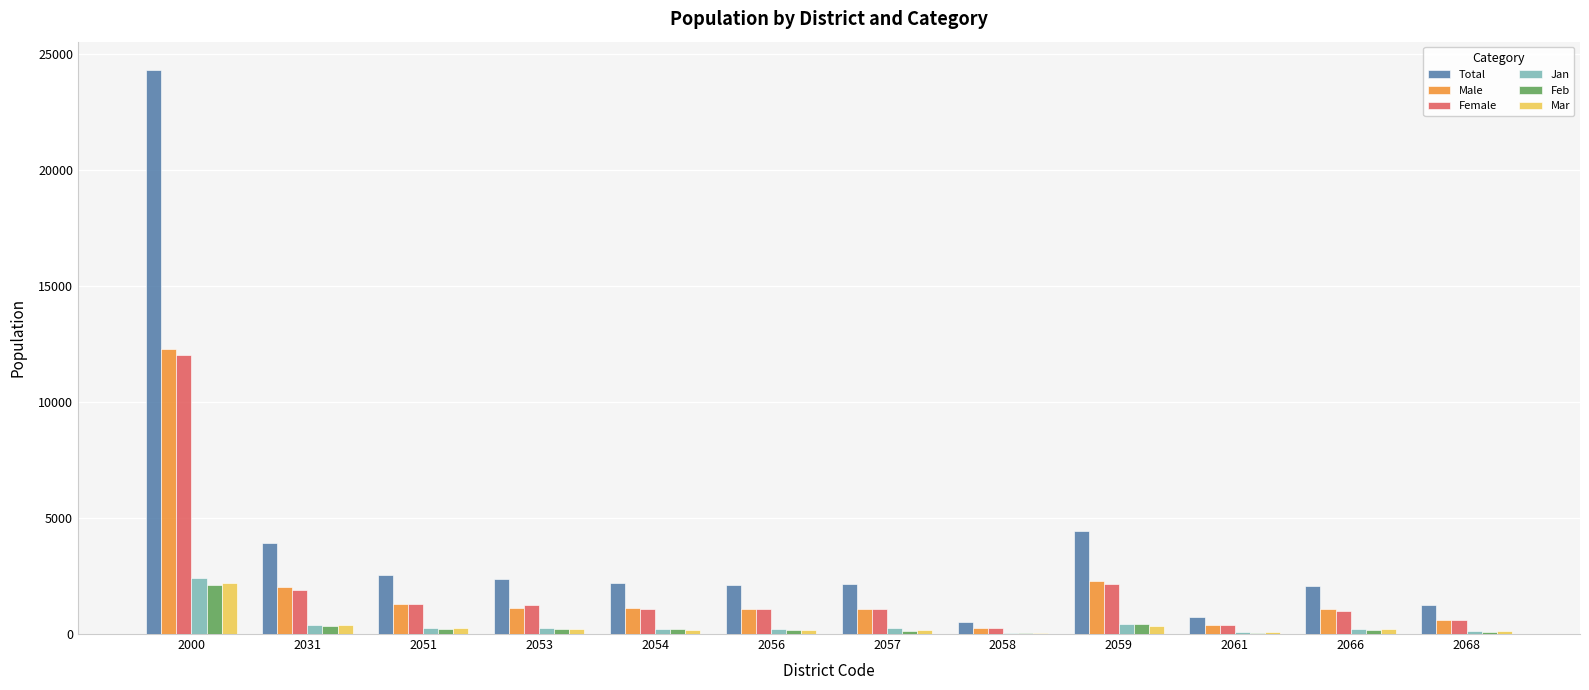

Count the number of categories in the chart.

12